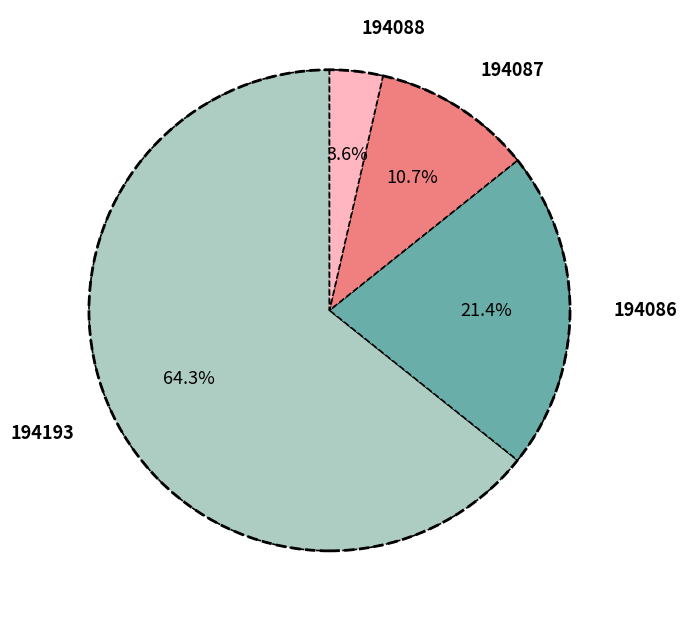

Which category has the smallest portion of the pie?

194088